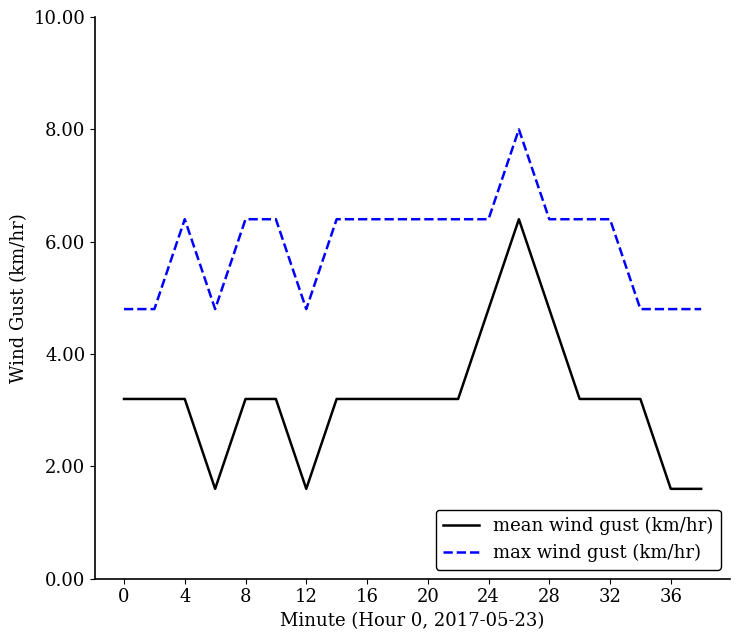

List the series in order of their overall mean, highest first.

max wind gust (km/hr), mean wind gust (km/hr)